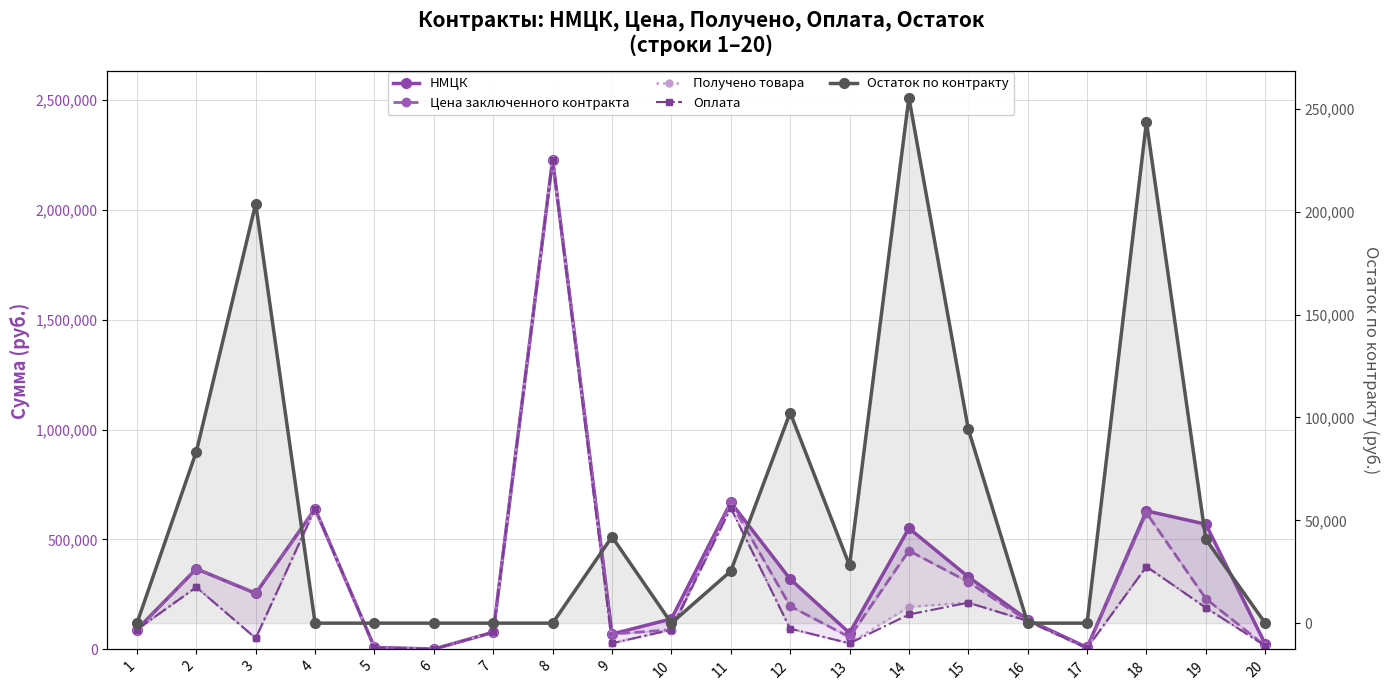

True or false: Оплата and НМЦК cross at least once.

False